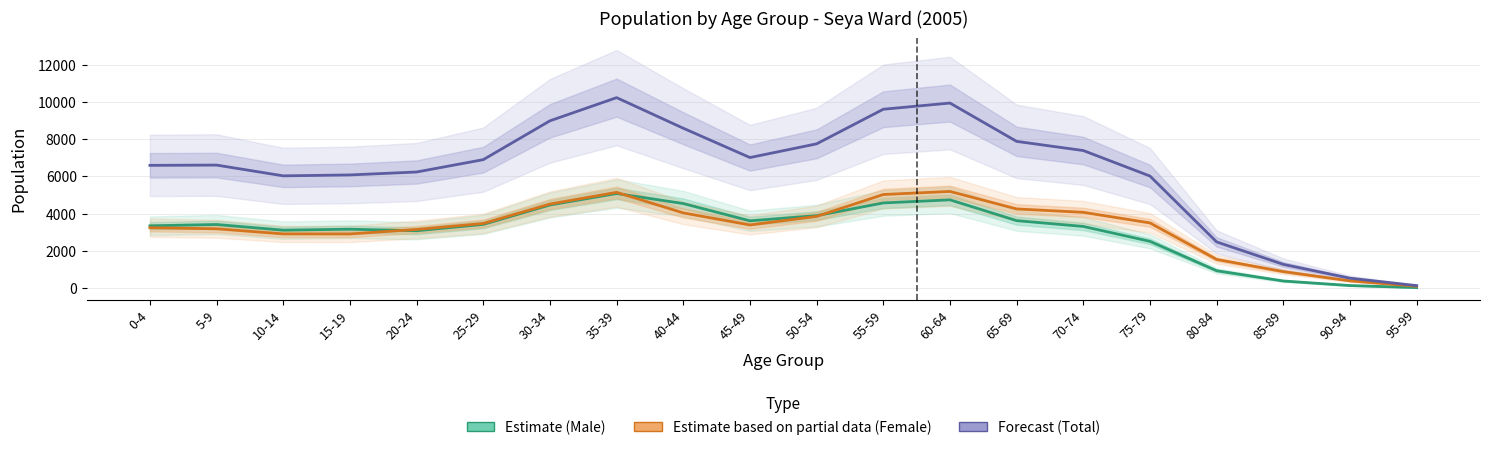

What is the value of the Forecast (Total) point at the 9th from the left?

8590